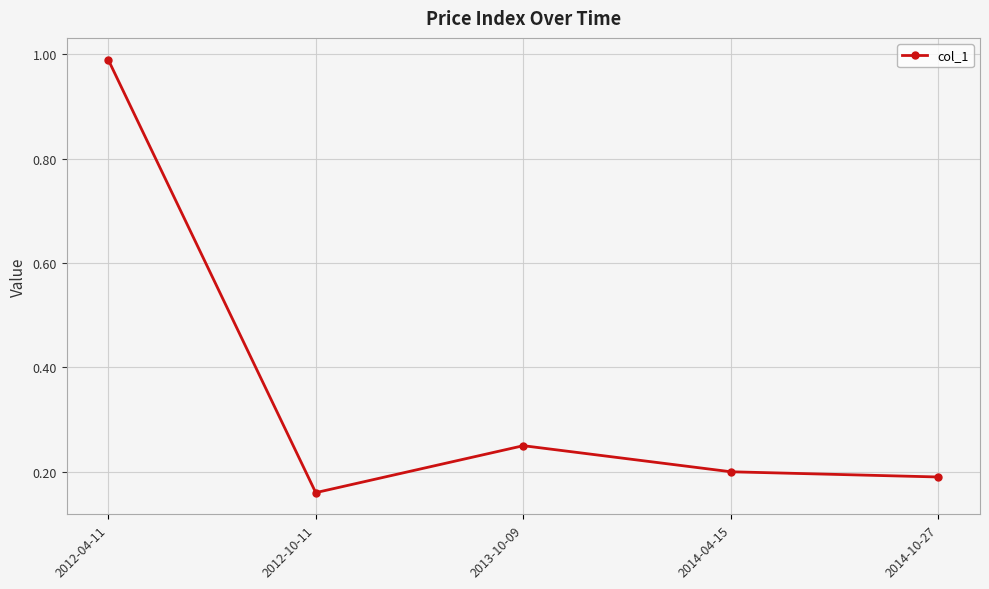

Where is the first local maximum?

2013-10-09